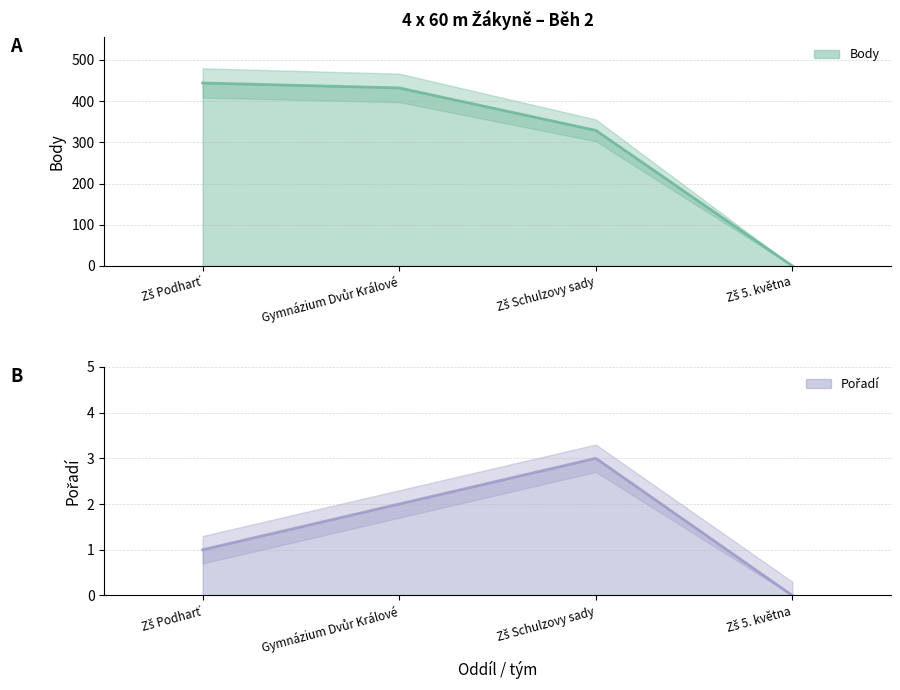

Is it true that Body (line) equals 176 at Zš Podharť?

False